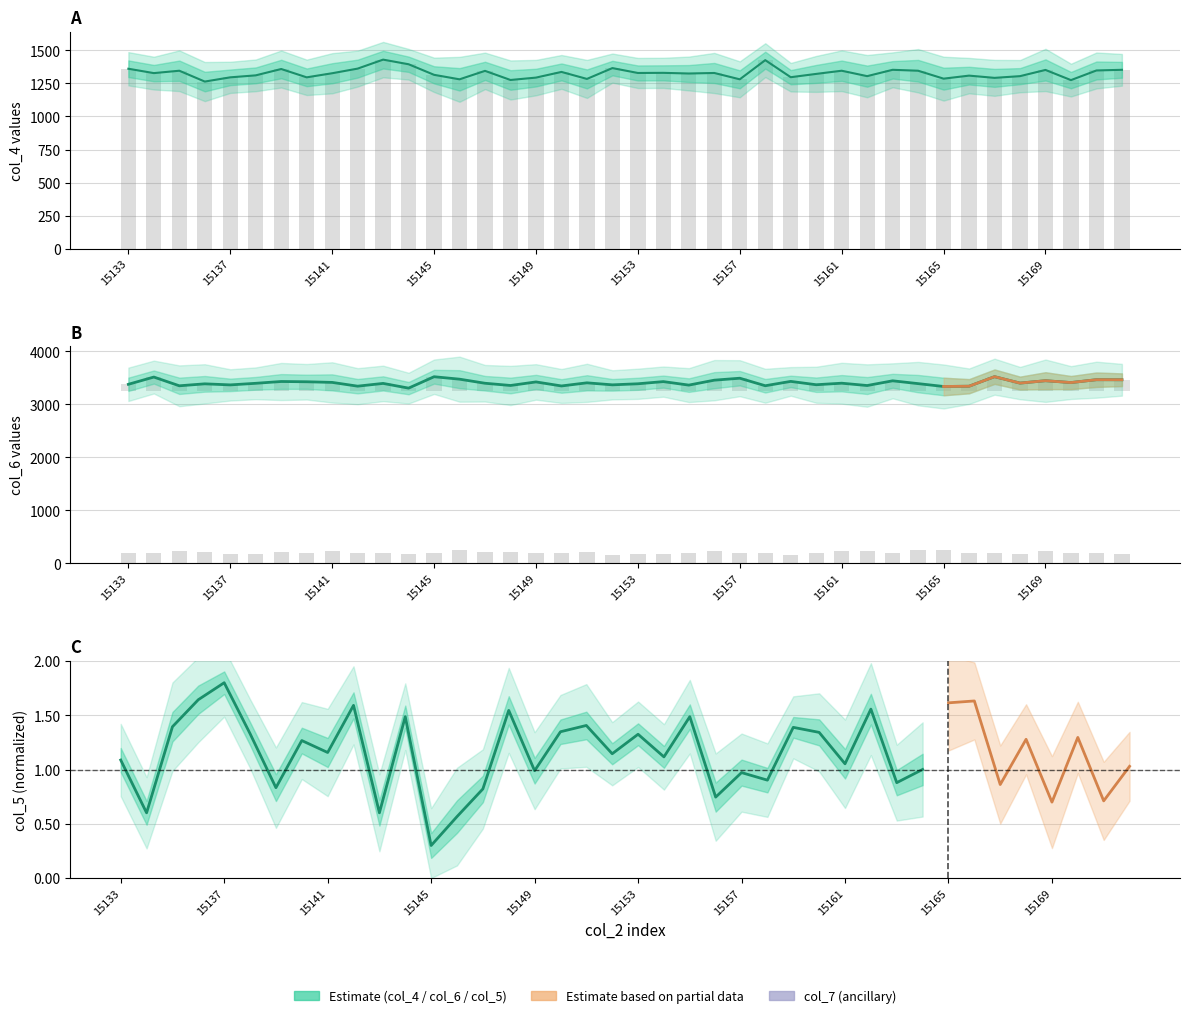

Is the value of col_7 at 15170 greater than the value of col_4 at 15141?

No